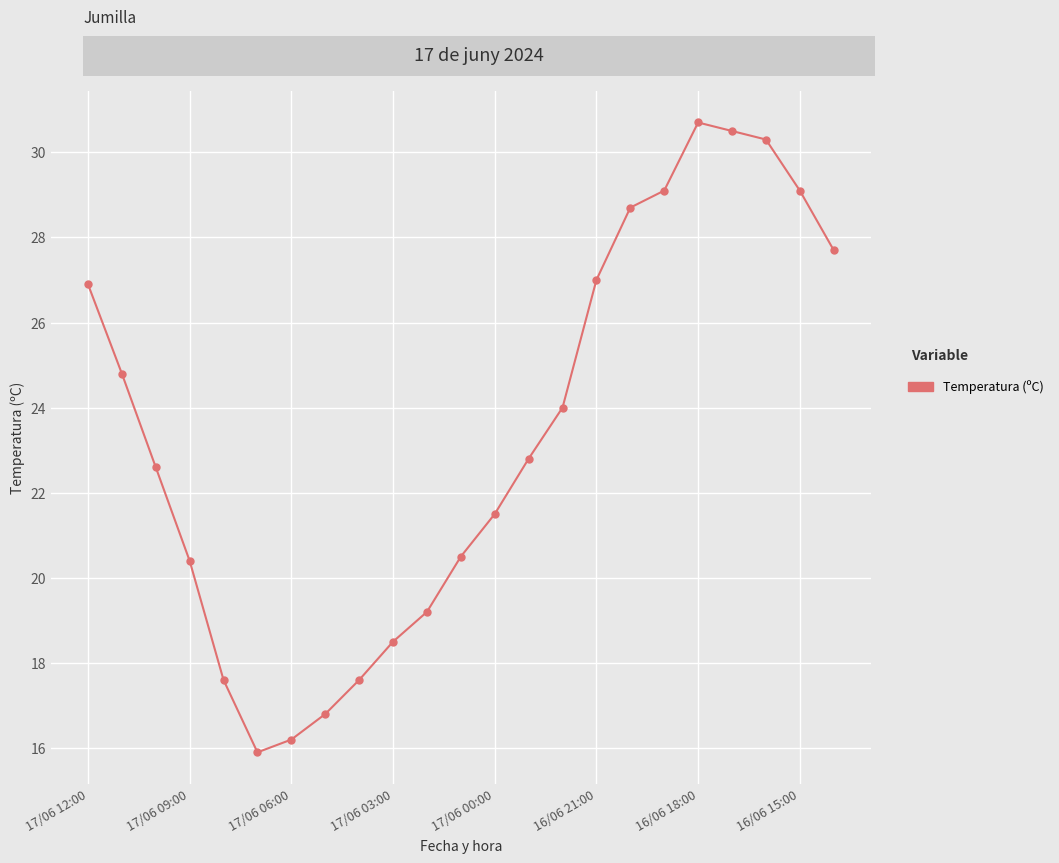

What is the difference between the second highest and second lowest values?

14.3